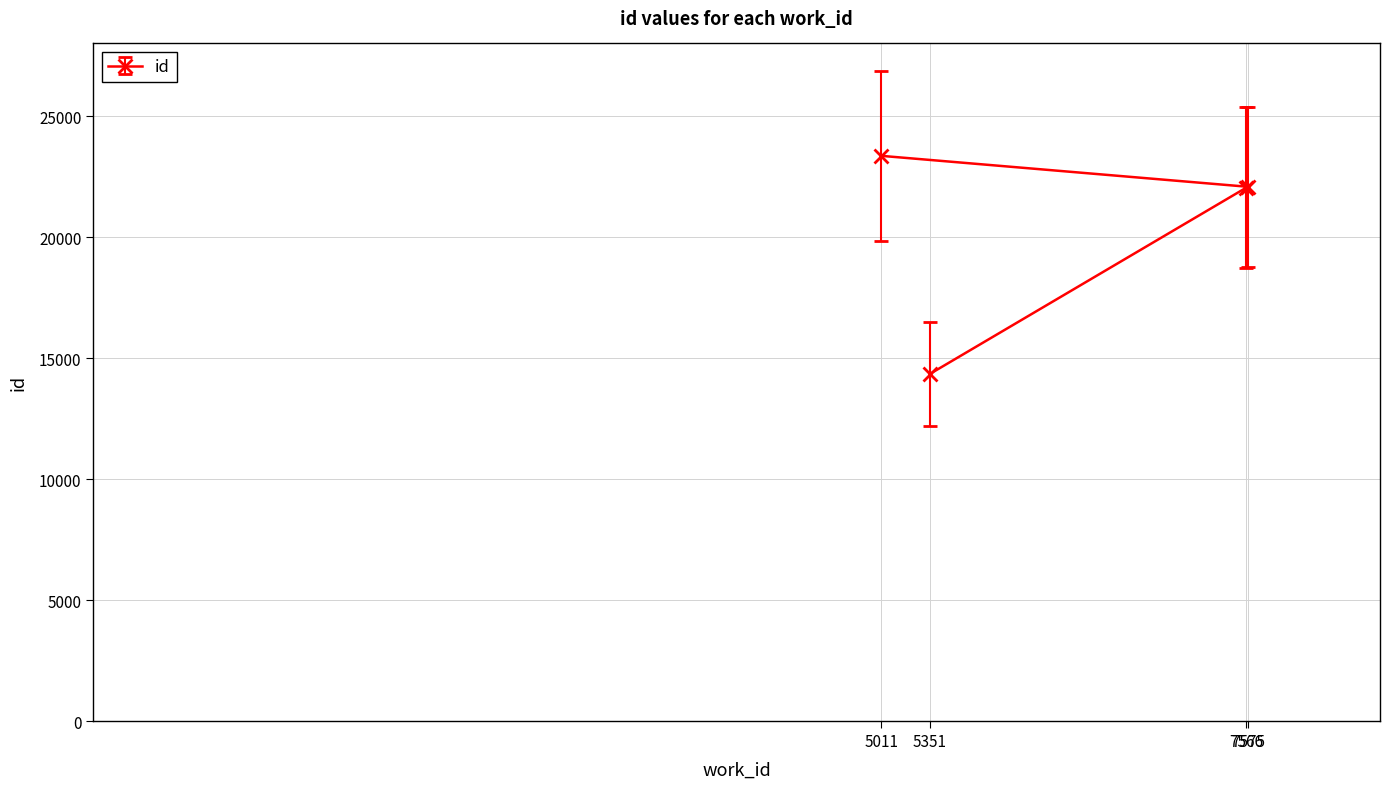

What is the difference between the values at 5351 and 7566?

7704